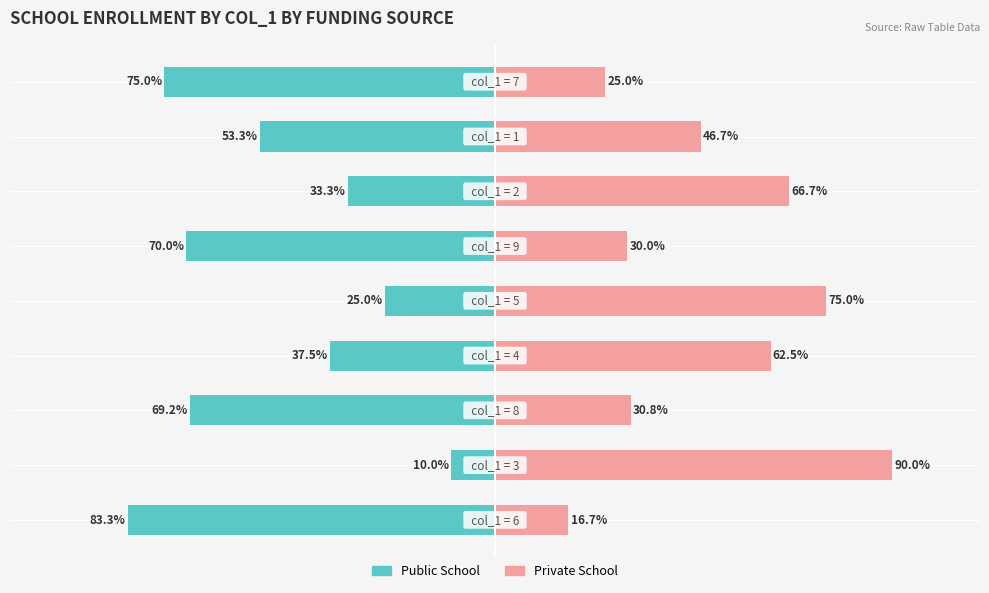

Reading right to left, list all the values displayed in this chart.

Public School: -75.0	-53.3	-33.3	-70.0	-25.0	-37.5	-69.2	-10.0	-83.3
Private School: 25.0	46.7	66.7	30.0	75.0	62.5	30.8	90.0	16.7